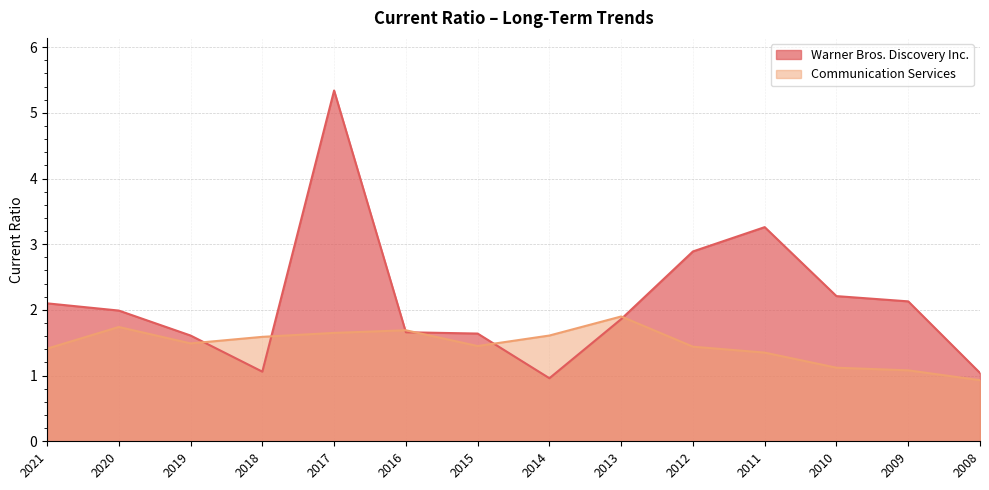

True or false: Warner Bros. Discovery Inc. has a value of 2.0 at 2020.

True